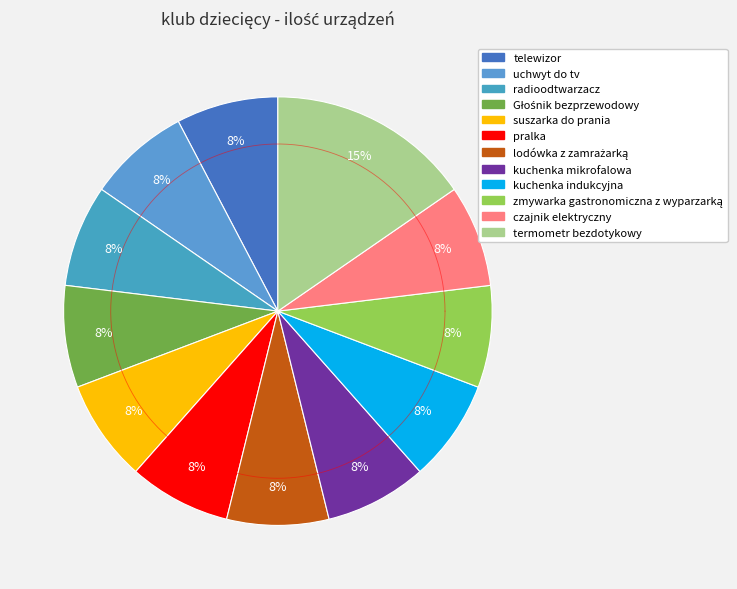

Is there any slice that represents more than half of the pie?

No